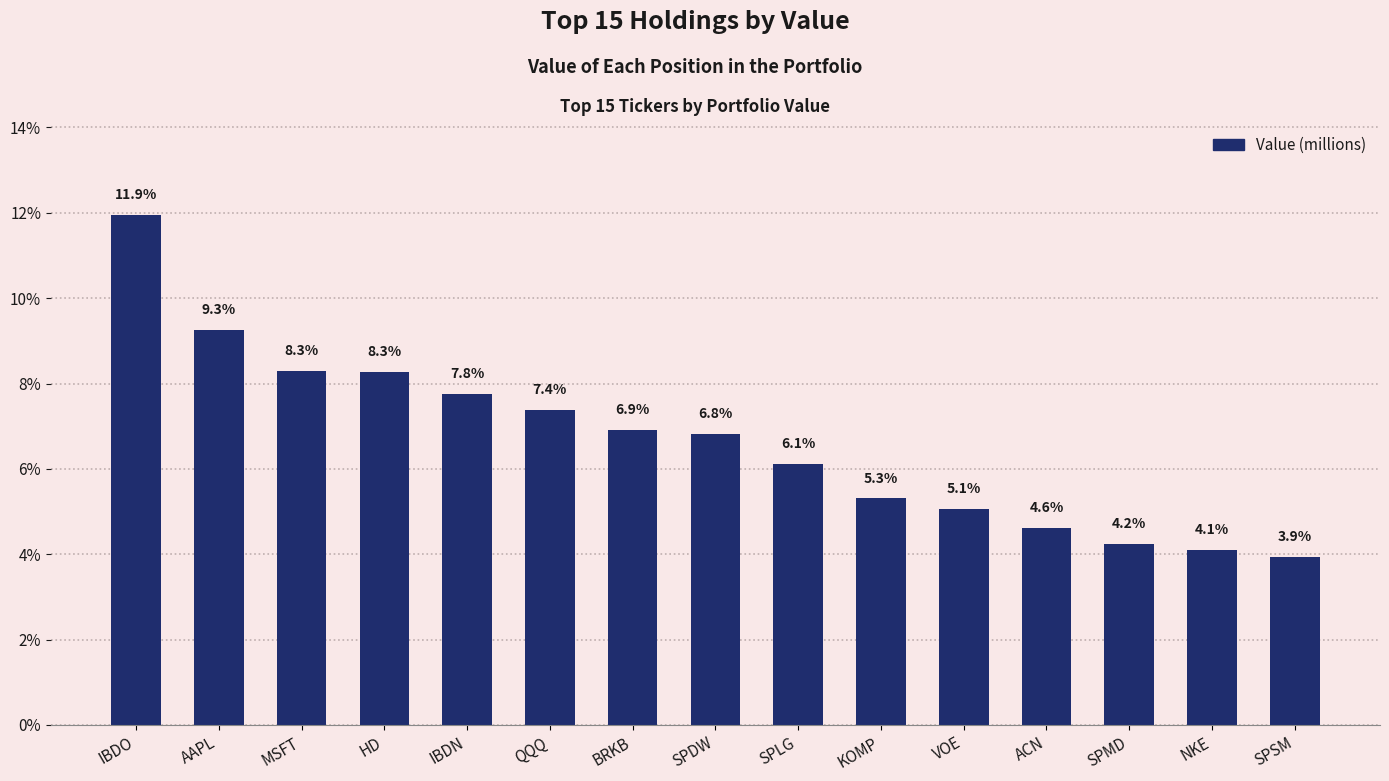

At which label is the value closest to 7?

BRKB